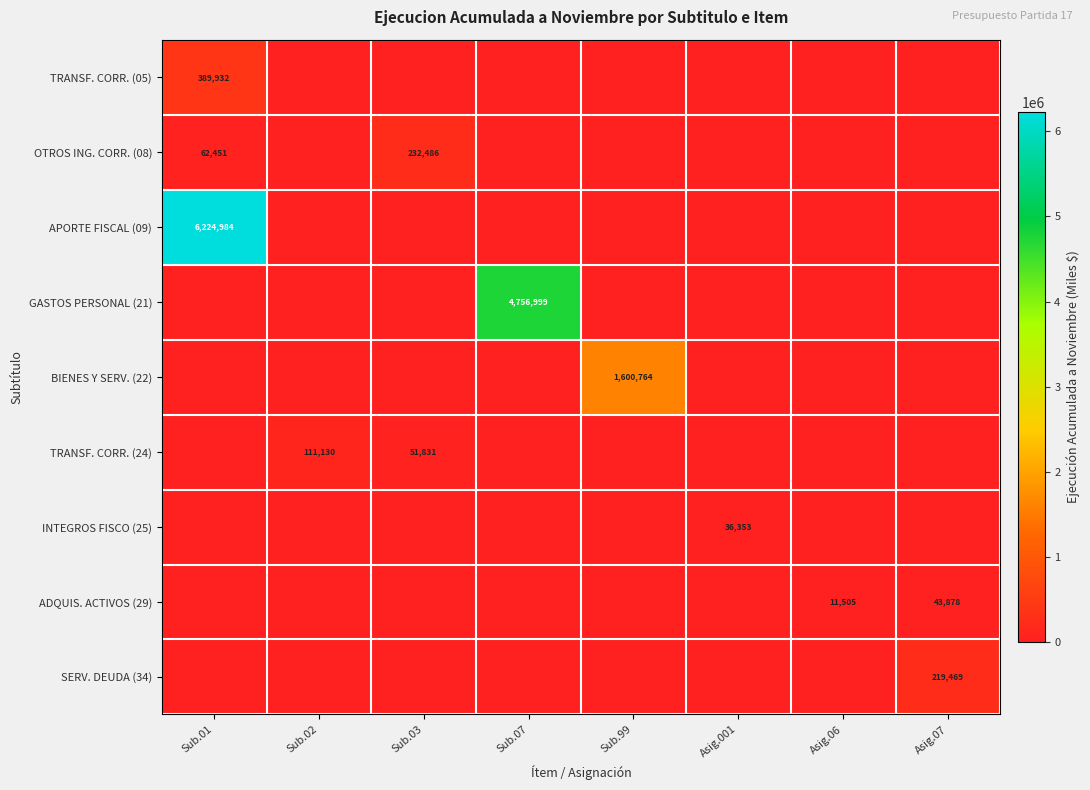

What is the total value across all series at Asig.001?

36353